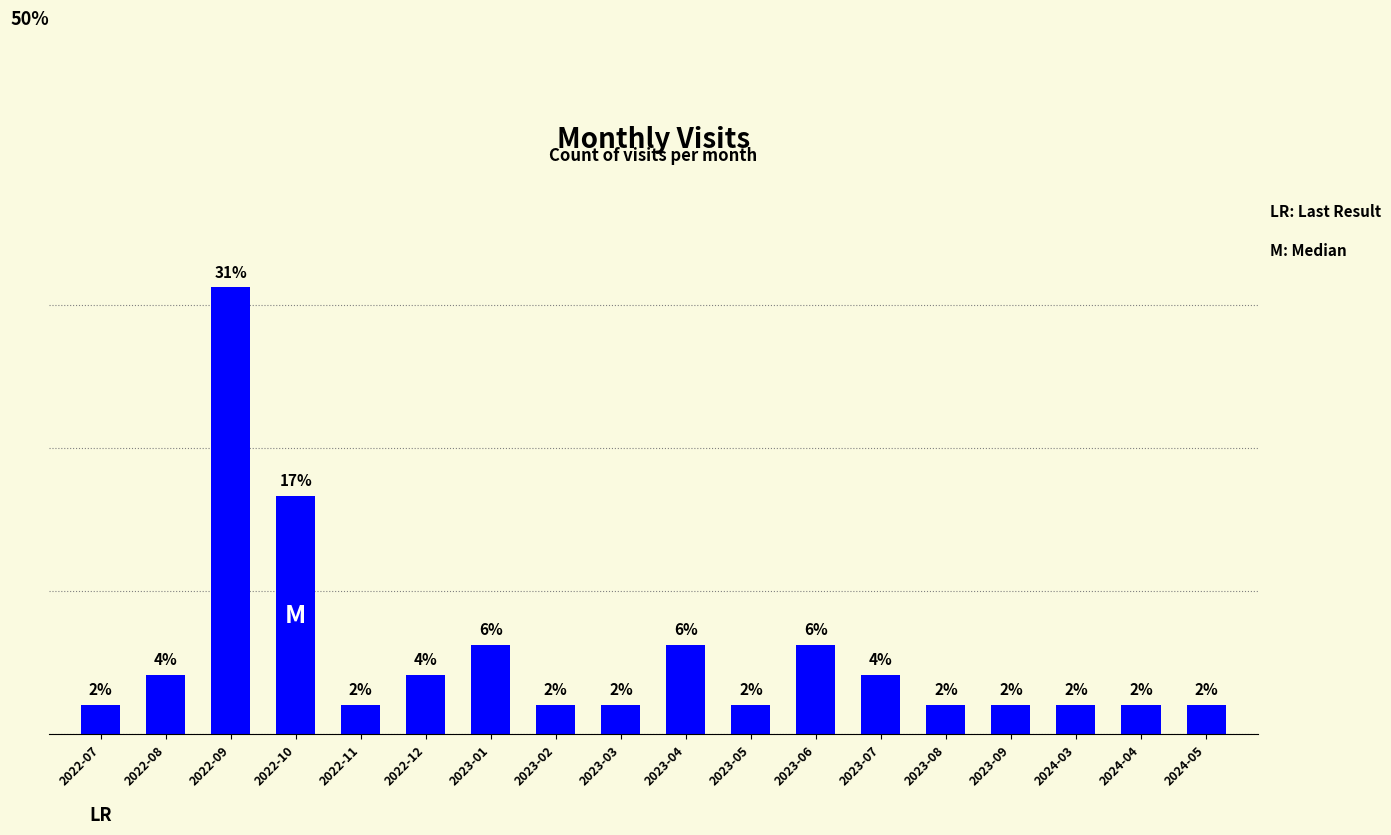

Are the bars grouped side by side (vs. stacked)?

No